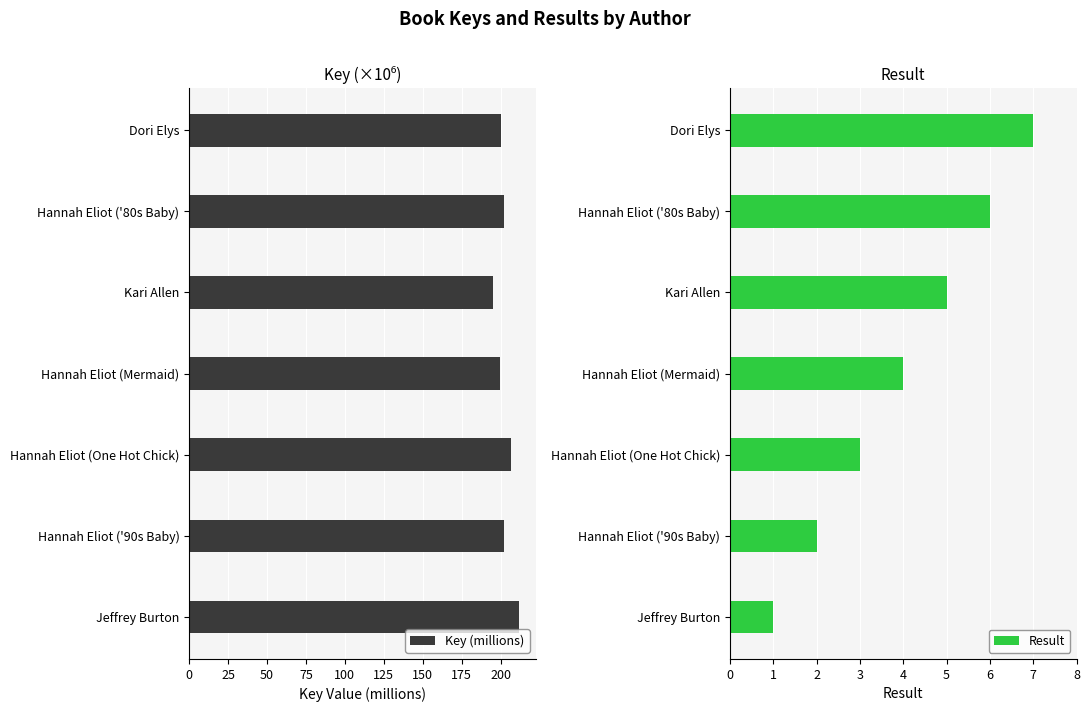

True or false: Key (millions) has a value of 69.9 at Hannah Eliot ('80s Baby).

False